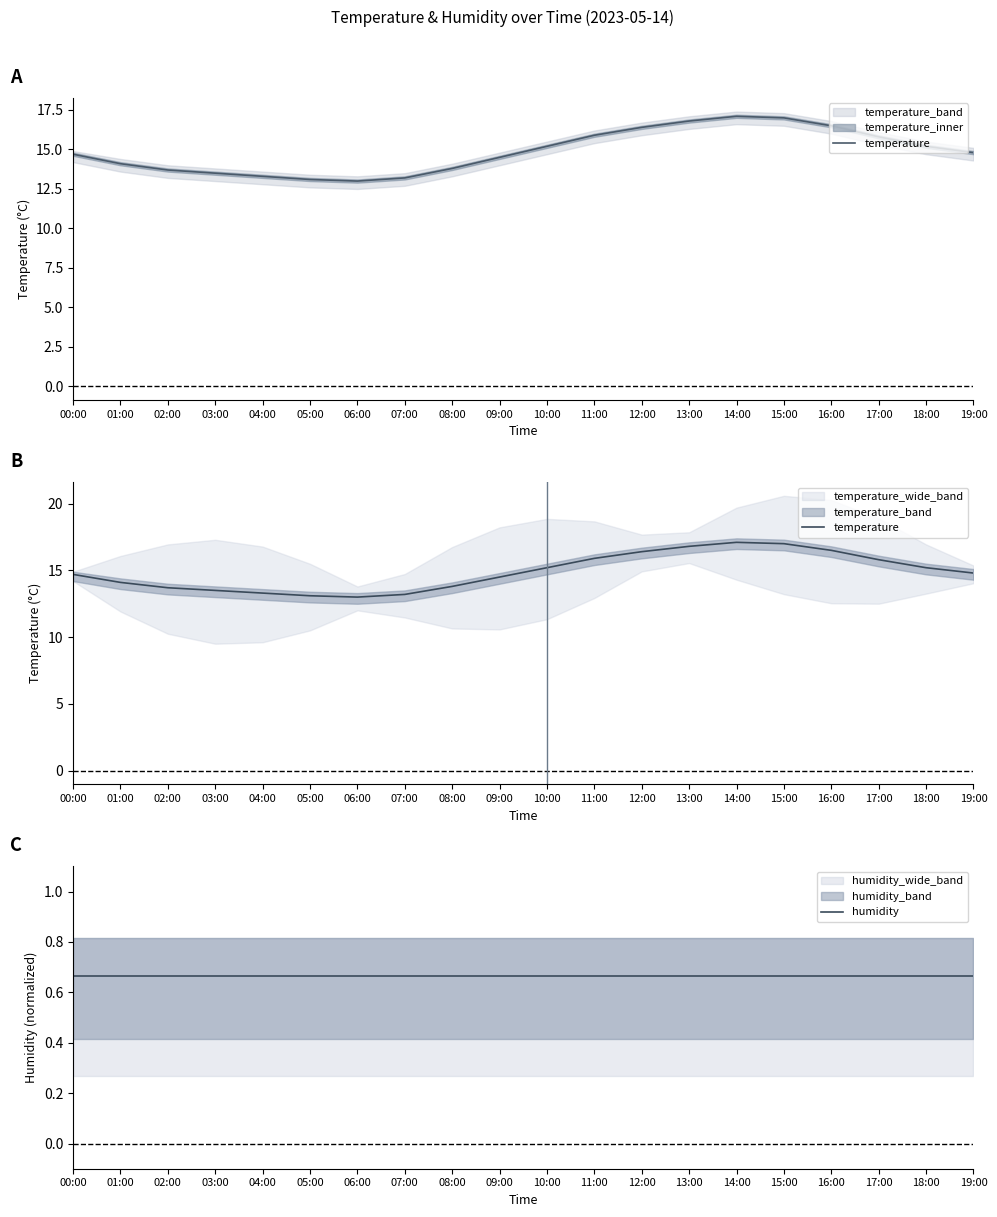

Between 12:00 and 17:00, which series saw the biggest shift?

temperature